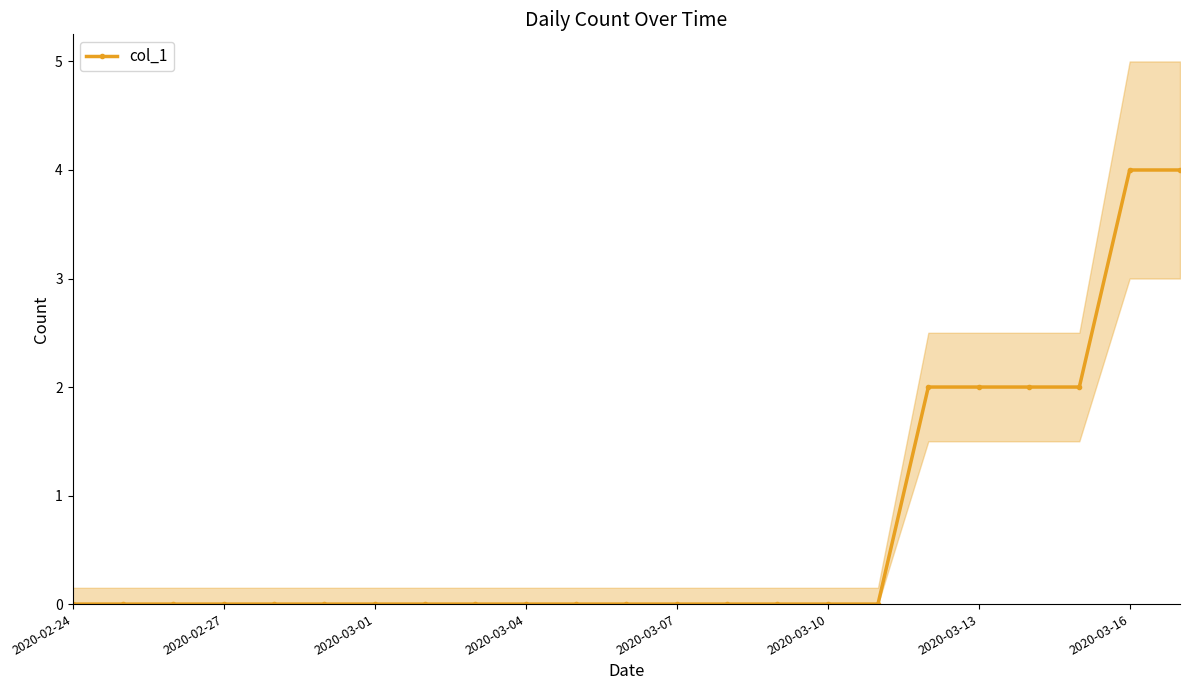

How many lines are shown in the chart?

1